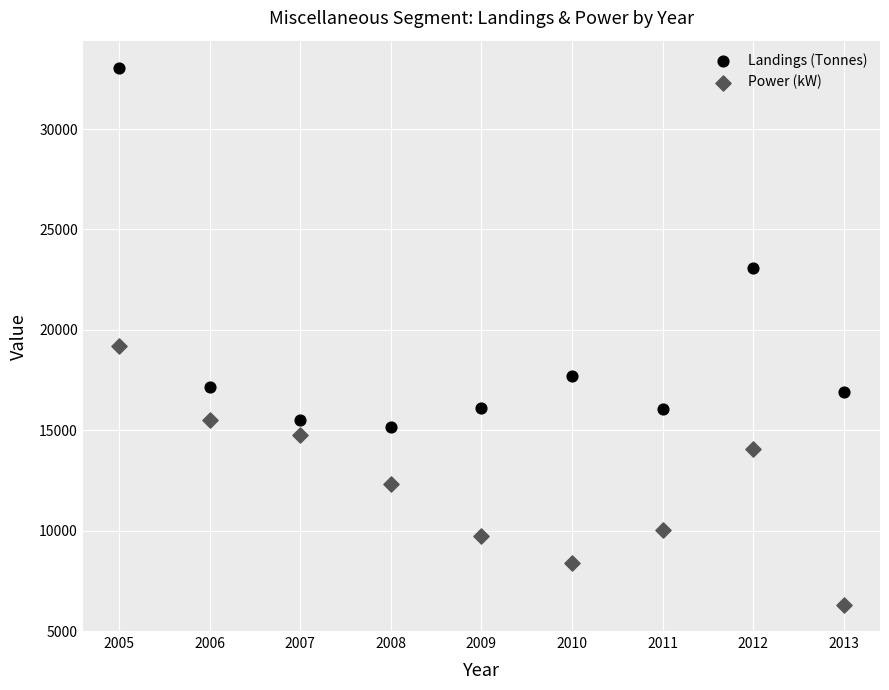

Across all data points, what is the range of Y values (max minus min)?

26759.3